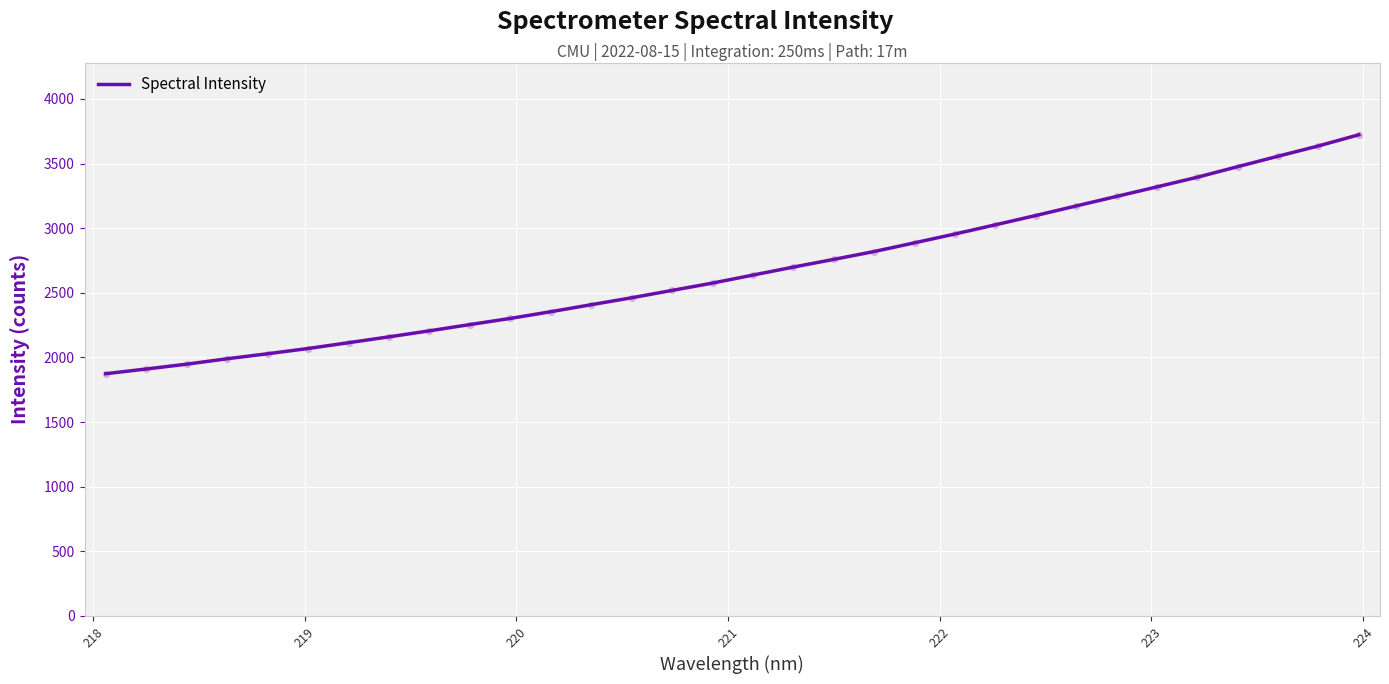

What is the minimum value shown in the chart?

1874.5